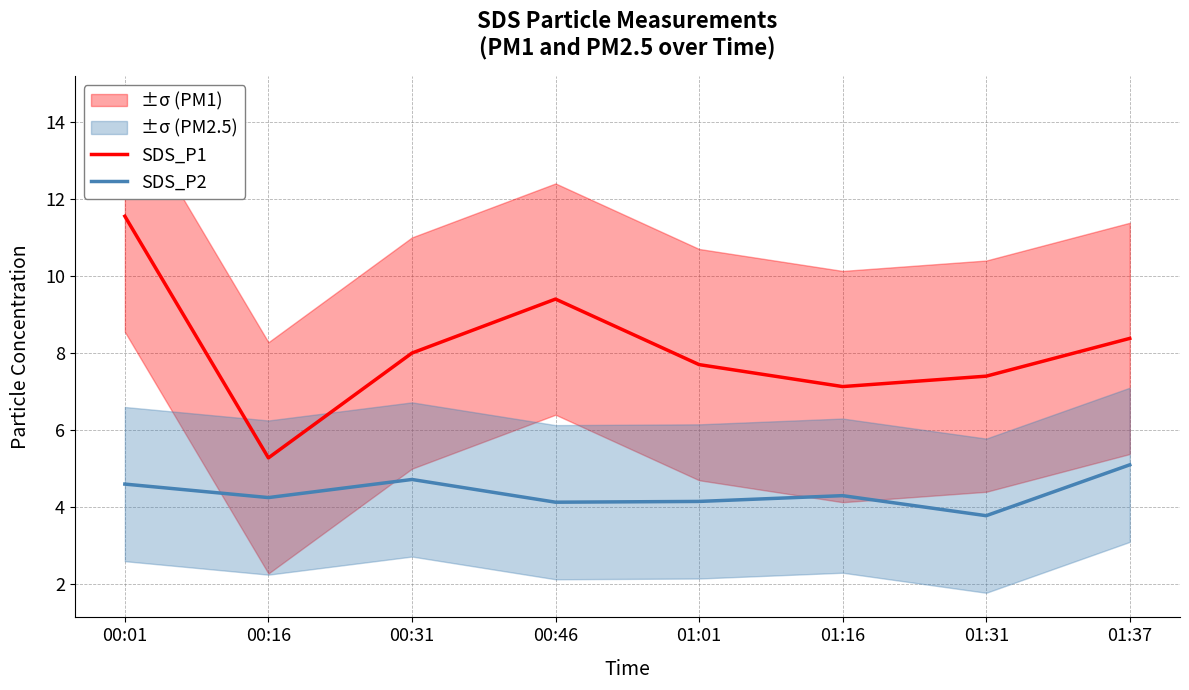

Which category has the lowest value in the SDS_P1 series?

00:16